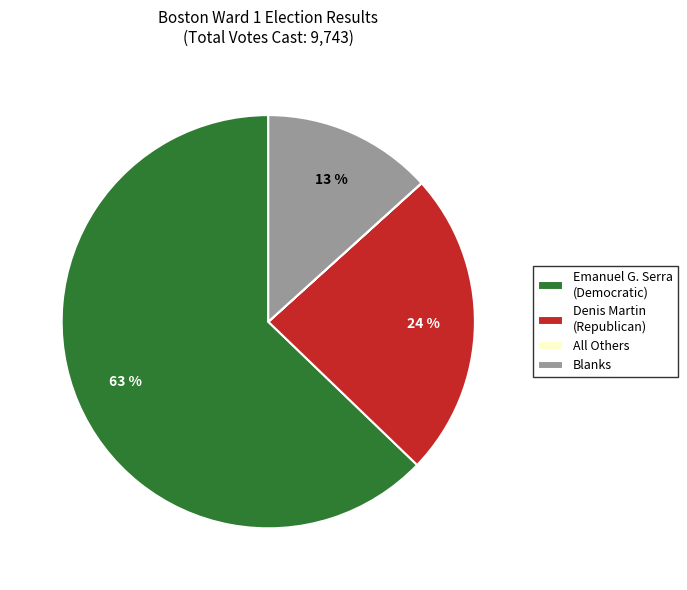

What percentage is the Blanks slice, to the nearest percent?

13%